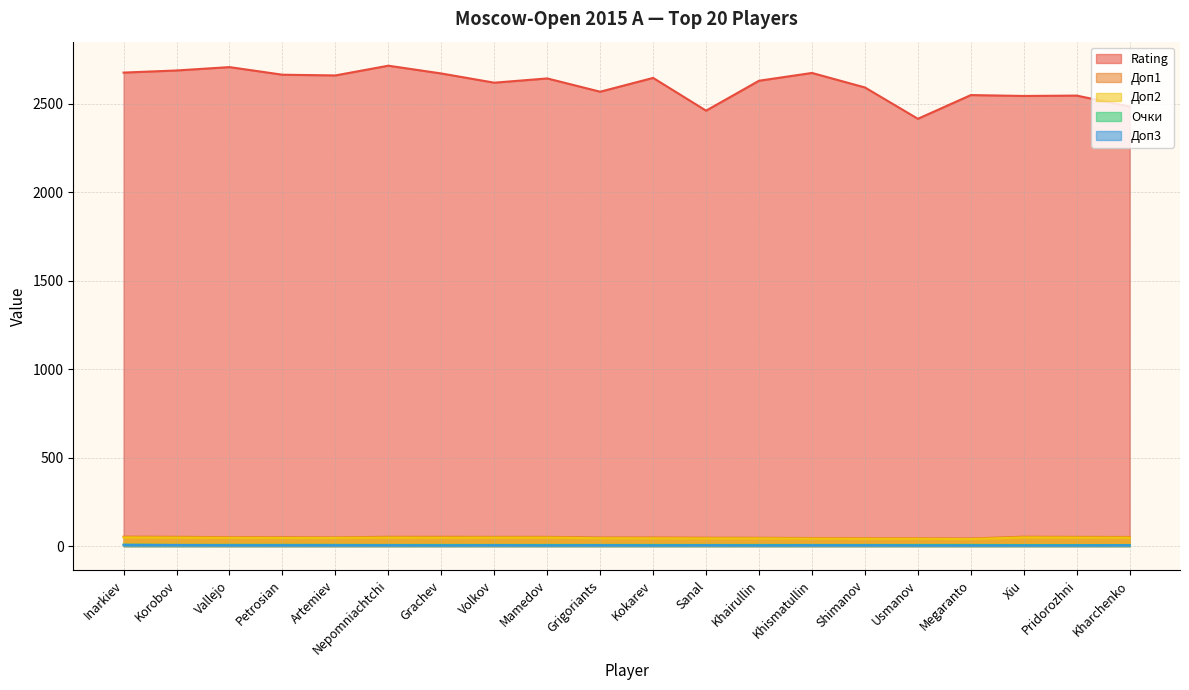

Reading right to left, extract all data points from this chart.

Rating: Kharchenko=2483.0	Pridorozhni=2545.0	Xiu=2543.0	Megaranto=2548.0	Usmanov=2414.0	Shimanov=2591.0	Khismatullin=2673.0	Khairullin=2629.0	Sanal=2460.0	Kokarev=2645.0	Grigoriants=2567.0	Mamedov=2642.0	Volkov=2618.0	Grachev=2670.0	Nepomniachtchi=2714.0	Artemiev=2659.0	Petrosian=2663.0	Vallejo=2706.0	Korobov=2687.0	Inarkiev=2675.0
Доп1: Kharchenko=51.5	Pridorozhni=52.0	Xiu=53.0	Megaranto=43.0	Usmanov=44.0	Shimanov=44.5	Khismatullin=45.5	Khairullin=47.0	Sanal=47.5	Kokarev=48.5	Grigoriants=48.5	Mamedov=52.0	Volkov=52.0	Grachev=52.5	Nepomniachtchi=52.5	Artemiev=49.0	Petrosian=50.0	Vallejo=50.0	Korobov=52.5	Inarkiev=53.5
Доп2: Kharchenko=47.5	Pridorozhni=48.0	Xiu=49.0	Megaranto=39.5	Usmanov=41.0	Shimanov=41.0	Khismatullin=42.0	Khairullin=43.5	Sanal=43.5	Kokarev=44.0	Grigoriants=44.5	Mamedov=48.0	Volkov=48.0	Grachev=47.5	Nepomniachtchi=48.0	Artemiev=46.0	Petrosian=46.0	Vallejo=46.5	Korobov=48.0	Inarkiev=49.0
Очки: Kharchenko=6.0	Pridorozhni=6.0	Xiu=6.0	Megaranto=6.5	Usmanov=6.5	Shimanov=6.5	Khismatullin=6.5	Khairullin=6.5	Sanal=6.5	Kokarev=6.5	Grigoriants=6.5	Mamedov=6.5	Volkov=6.5	Grachev=6.5	Nepomniachtchi=6.5	Artemiev=7.0	Petrosian=7.0	Vallejo=7.0	Korobov=7.0	Inarkiev=8.0
Доп3: Kharchenko=5.0	Pridorozhni=4.0	Xiu=4.0	Megaranto=4.0	Usmanov=4.0	Shimanov=5.0	Khismatullin=5.0	Khairullin=4.0	Sanal=5.0	Kokarev=4.0	Grigoriants=5.0	Mamedov=4.0	Volkov=5.0	Grachev=4.0	Nepomniachtchi=5.0	Artemiev=5.0	Petrosian=5.0	Vallejo=5.0	Korobov=6.0	Inarkiev=7.0